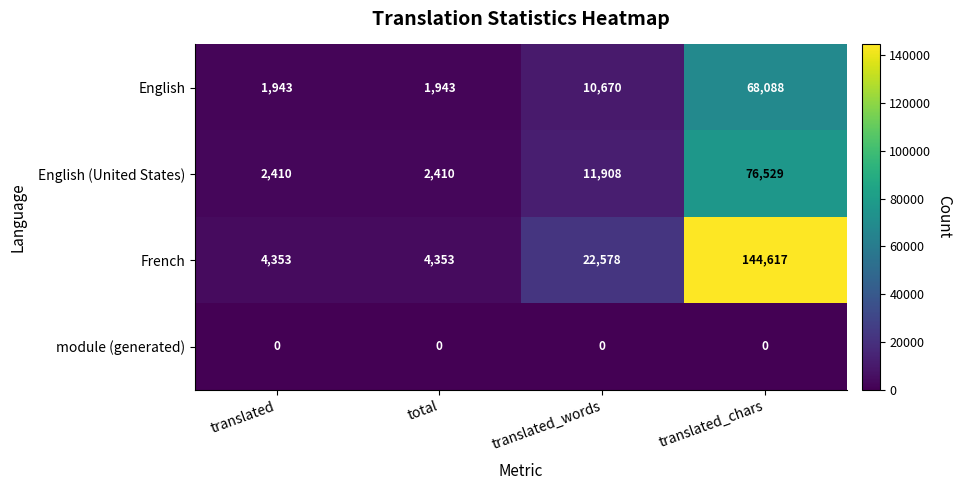

What is the difference between the highest and lowest values at translated_words?

22578